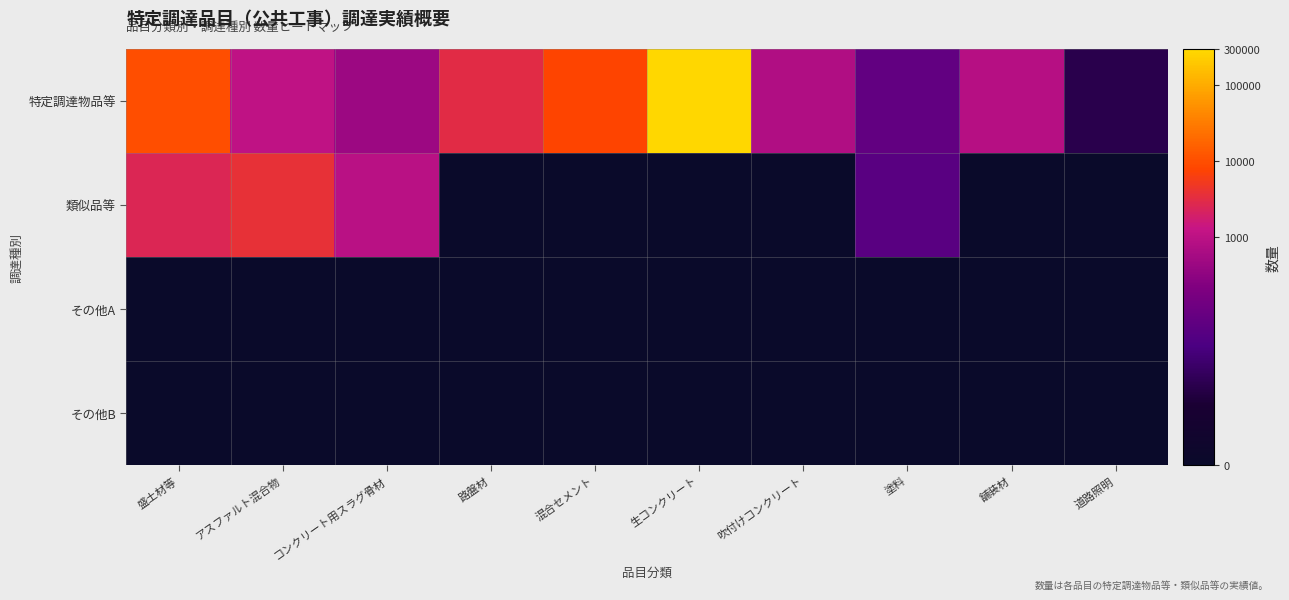

Reading right to left, list all the values displayed in this chart.

特定調達物品等: 道路照明=2.4	舗装材=6.7	塗料=4.4	吹付けコンクリート=6.6	生コンクリート=12.6	混合セメント=8.9	路盤材=8.0	コンクリート用スラグ骨材=6.1	アスファルト混合物=7.0	盛土材等=9.2
類似品等: 道路照明=0.0	舗装材=0.0	塗料=4.1	吹付けコンクリート=0.0	生コンクリート=0.0	混合セメント=0.0	路盤材=0.0	コンクリート用スラグ骨材=6.8	アスファルト混合物=8.3	盛土材等=7.8
その他A: 道路照明=0.0	舗装材=0.0	塗料=0.0	吹付けコンクリート=0.0	生コンクリート=0.0	混合セメント=0.0	路盤材=0.0	コンクリート用スラグ骨材=0.0	アスファルト混合物=0.0	盛土材等=0.0
その他B: 道路照明=0.0	舗装材=0.0	塗料=0.0	吹付けコンクリート=0.0	生コンクリート=0.0	混合セメント=0.0	路盤材=0.0	コンクリート用スラグ骨材=0.0	アスファルト混合物=0.0	盛土材等=0.0